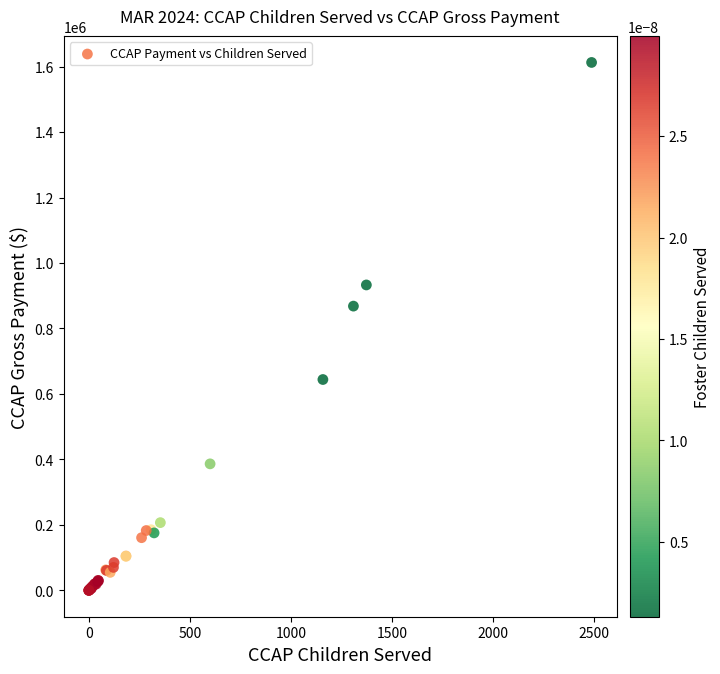

What Y value in the scatter plot is closest to 806394?

868328.1